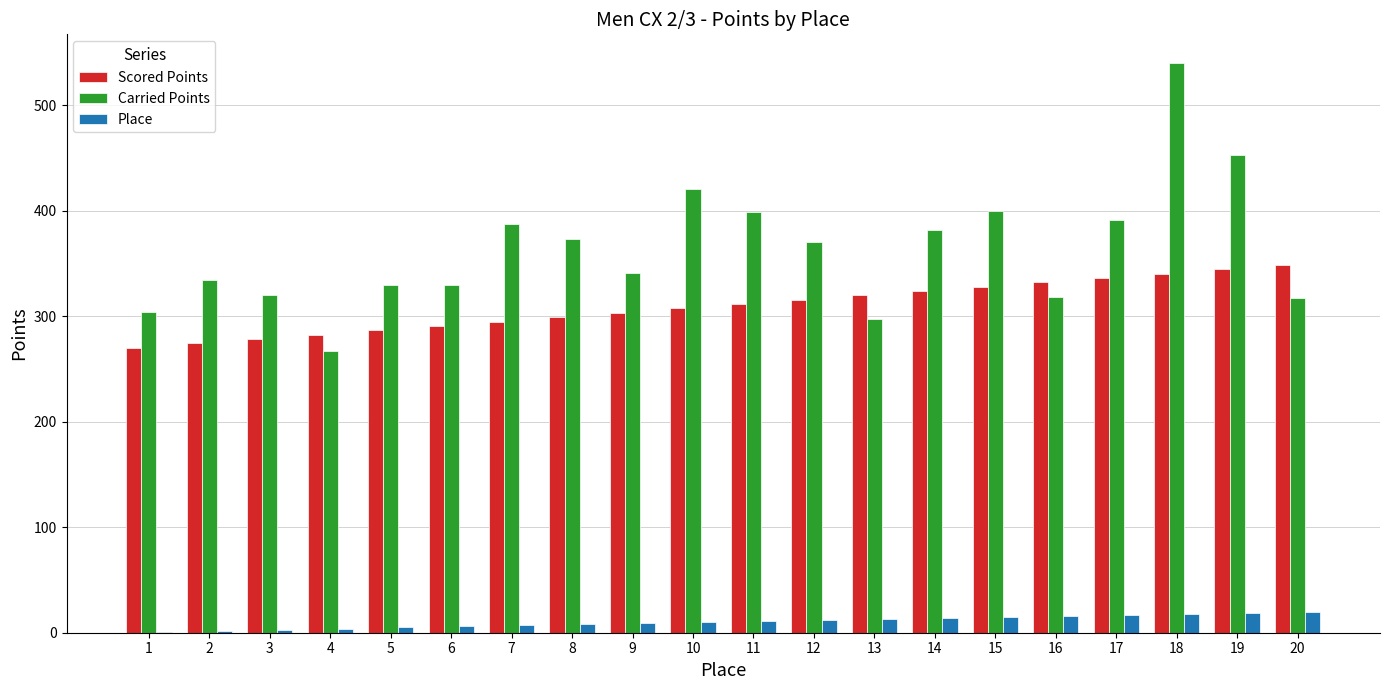

Count the number of data series in this chart.

3